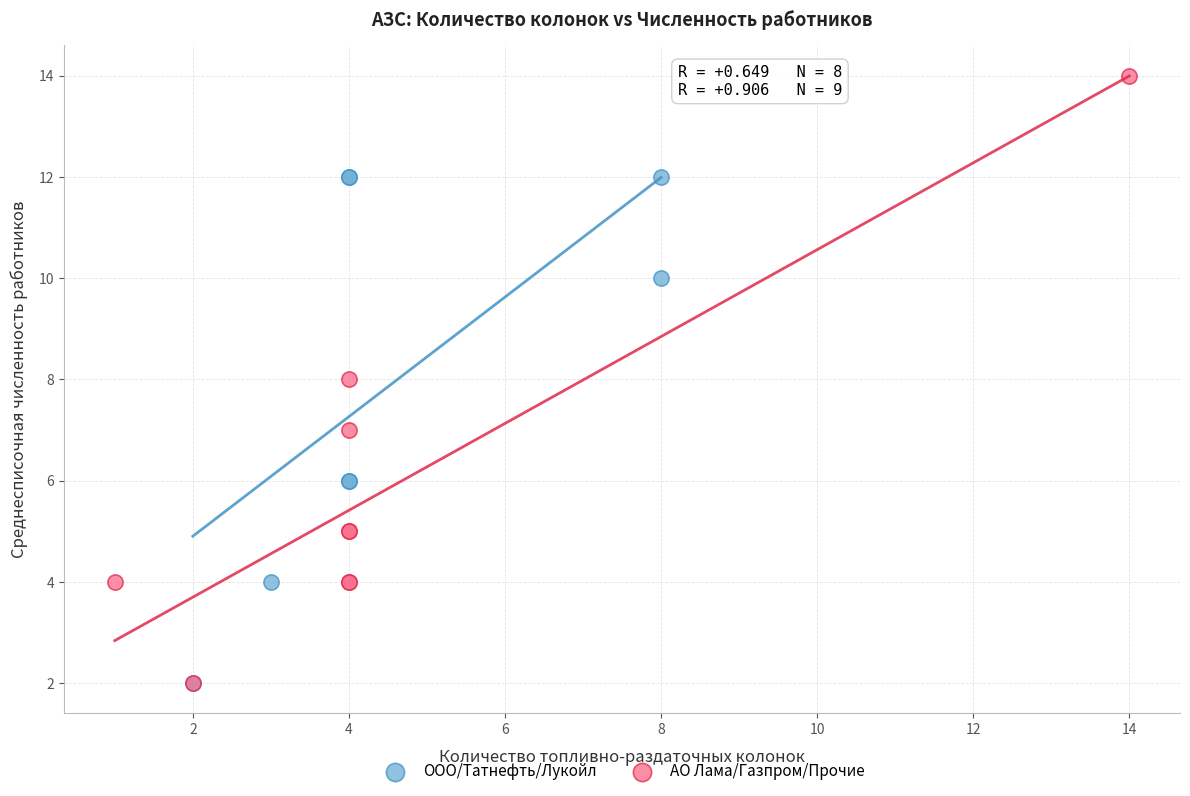

Which series reaches the maximum Y coordinate?

АО Лама/Газпром/Прочие